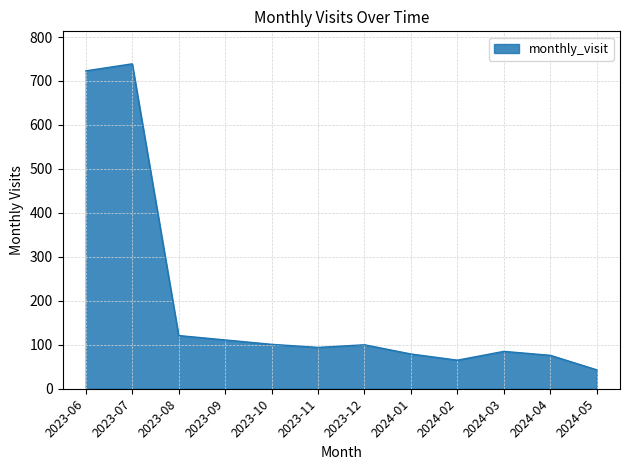

How many values are below 100?

6